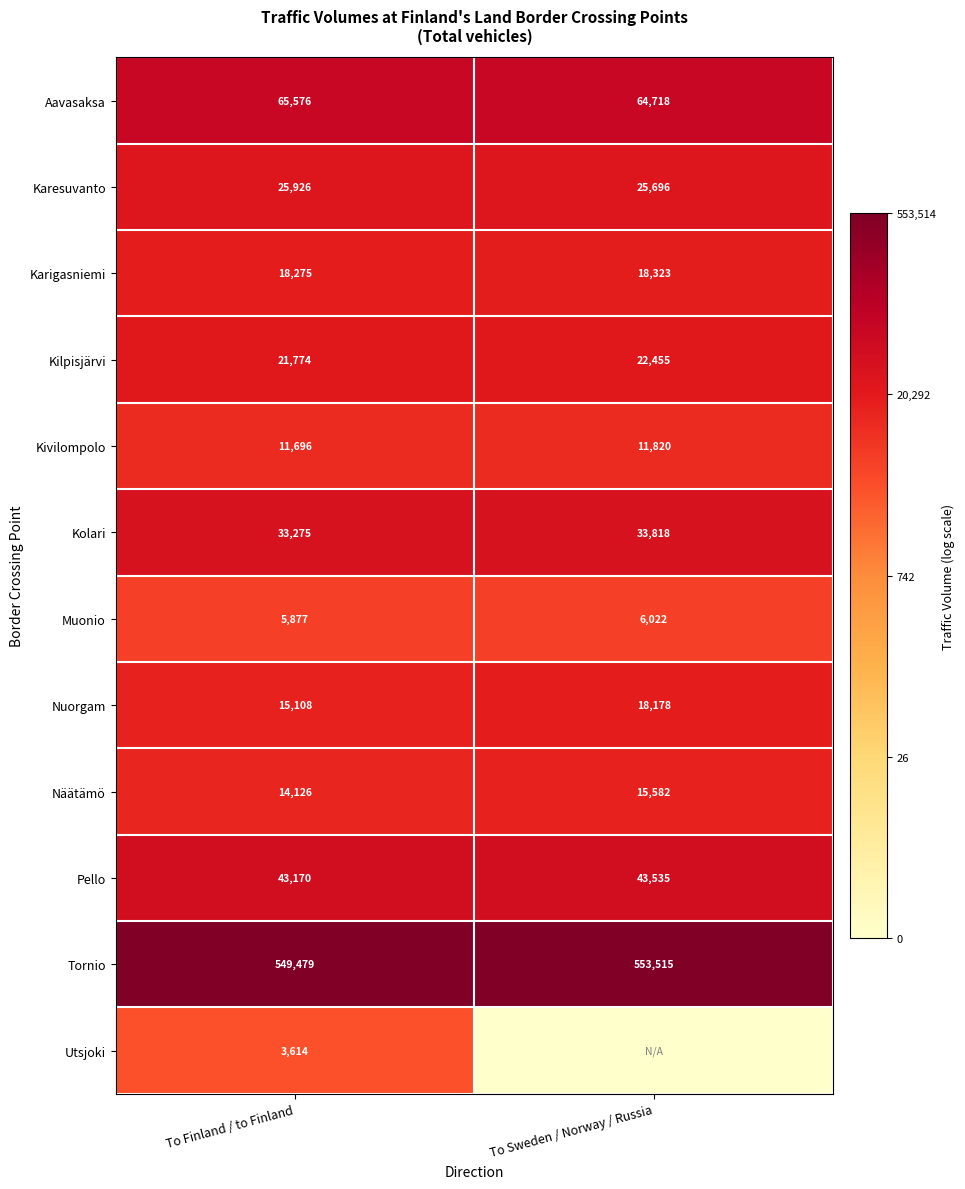

Which has a higher value, To Sweden / Norway / Russia or To Finland / to Finland?

To Finland / to Finland